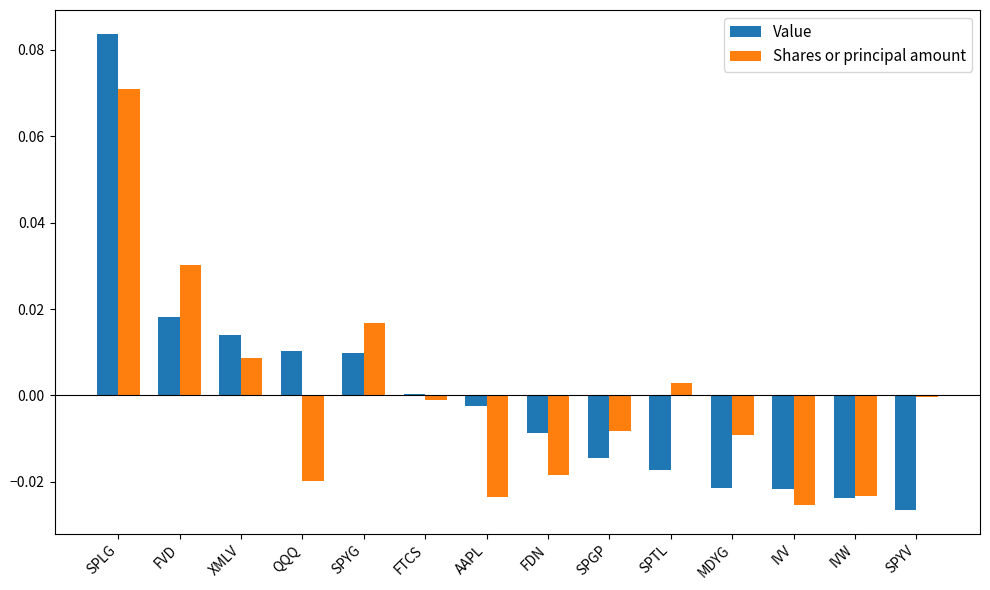

Between XMLV and FDN, which series saw the biggest shift?

Shares or principal amount